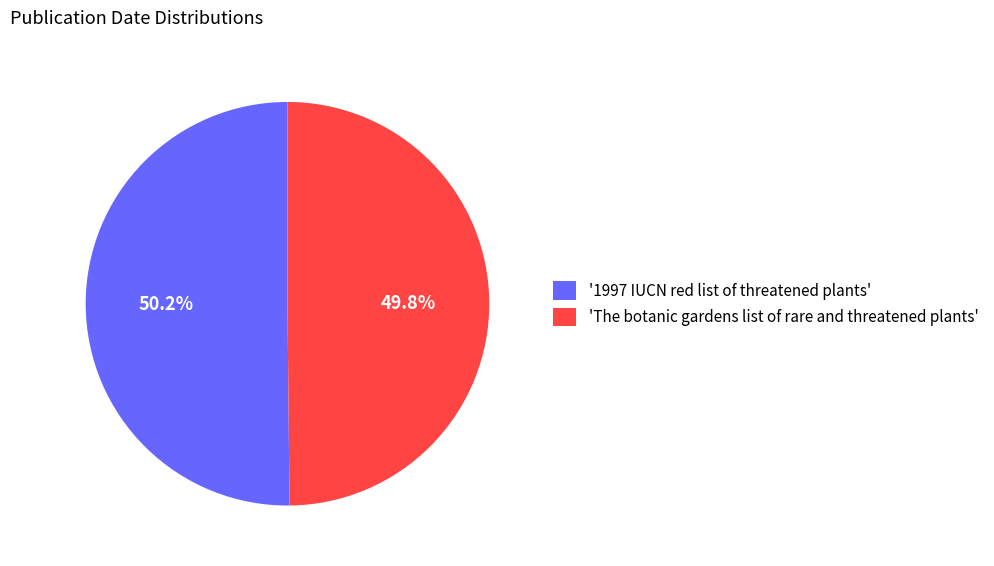

Approximately how many times larger is the value at 'The botanic gardens list of rare and threatened plants' compared to '1997 IUCN red list of threatened plants'?

1.0